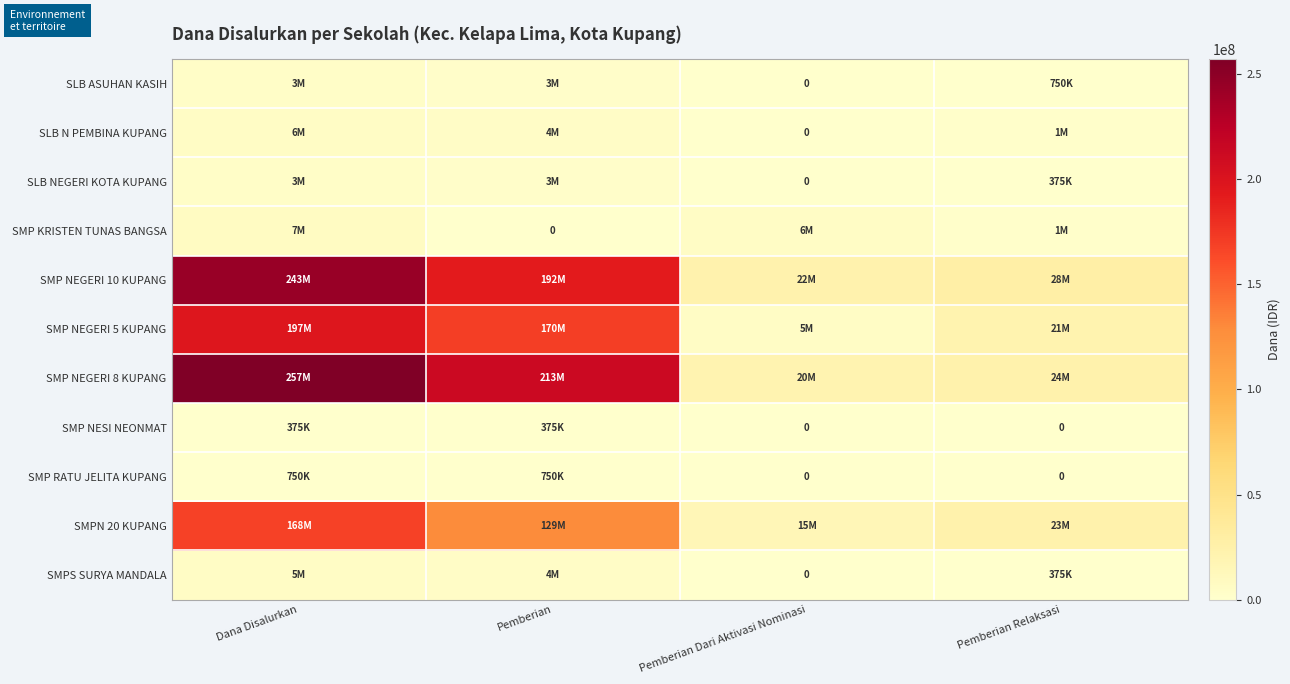

Between Pemberian and Pemberian Dari Aktivasi Nominasi, which is larger?

Pemberian